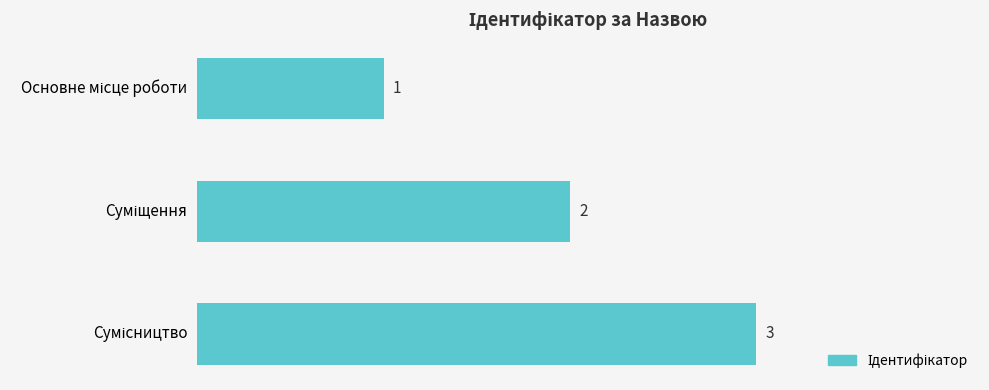

Are the bars horizontal?

Yes